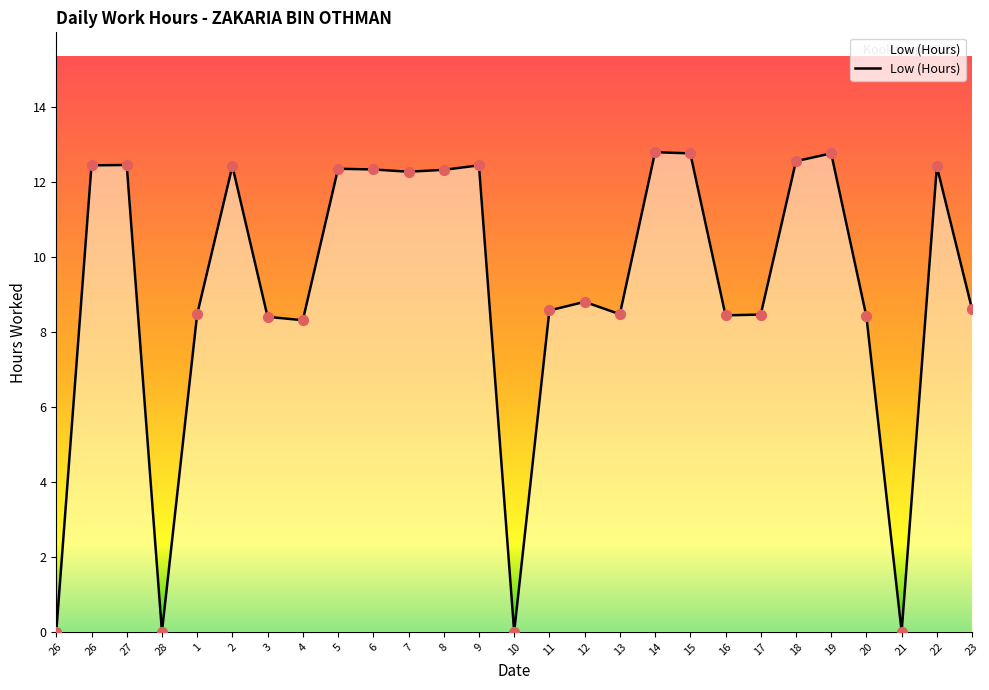

Between 18 and 20, which is larger?

18